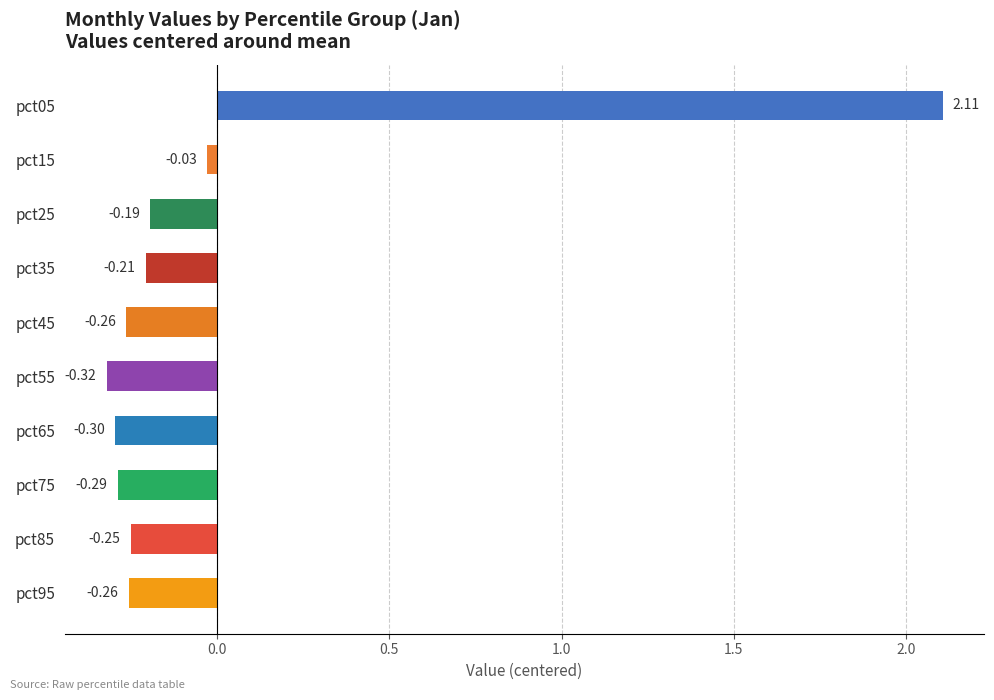

Between pct35 and pct75, which is larger?

pct35